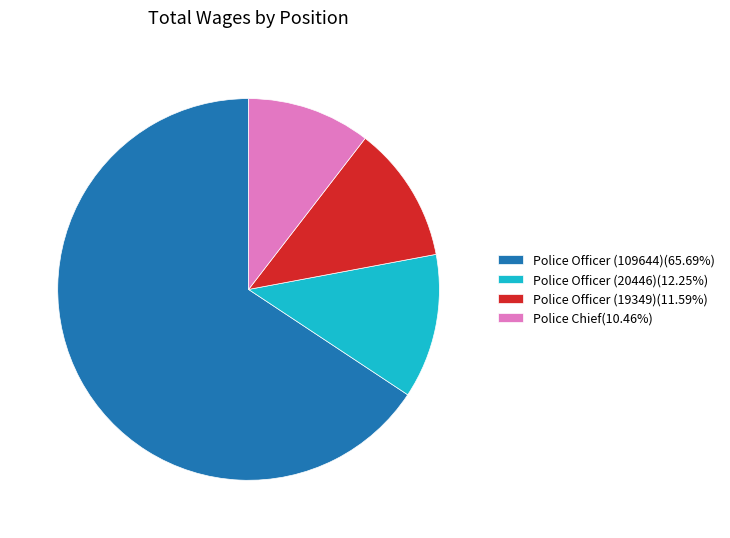

Combined, do Police Chief(10.46%) and Police Officer (20446)(12.25%) account for over 50%?

No